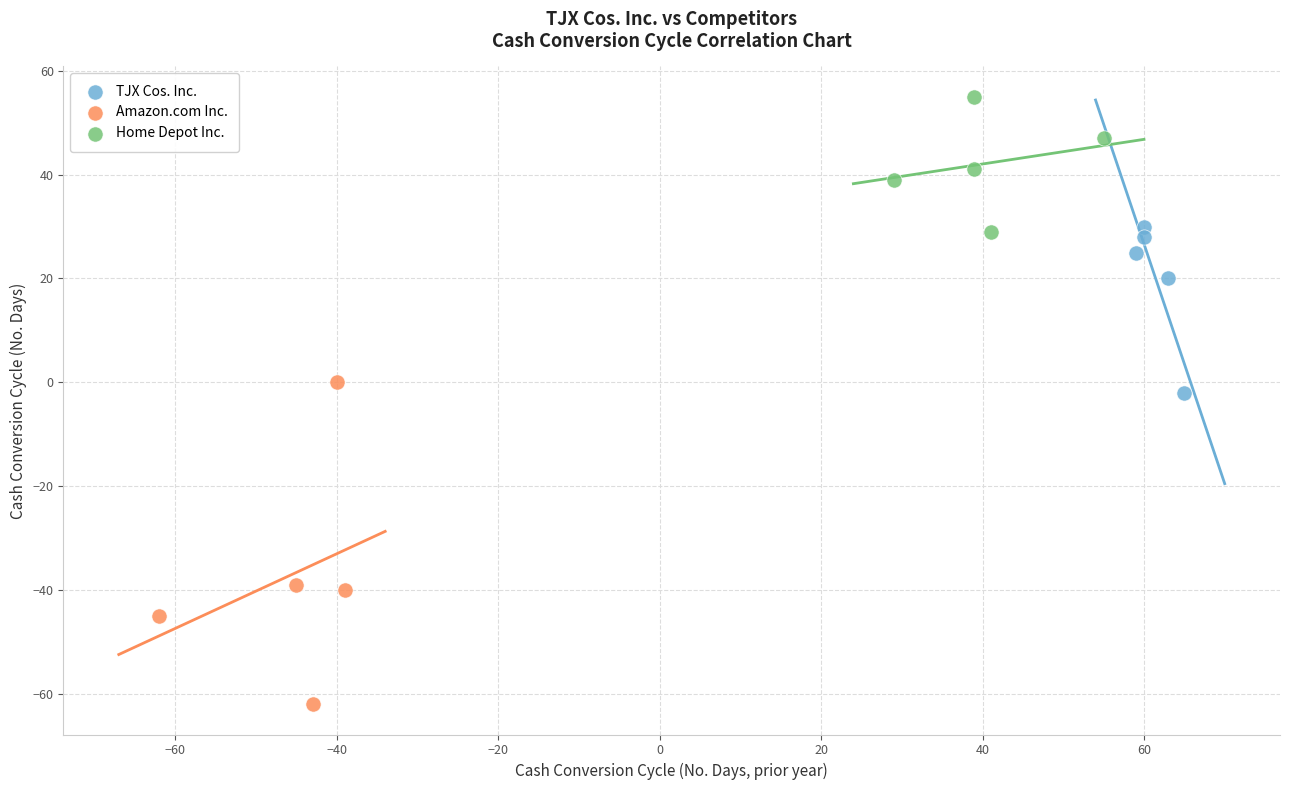

Which series has the largest Y range (max minus min)?

Amazon.com Inc.